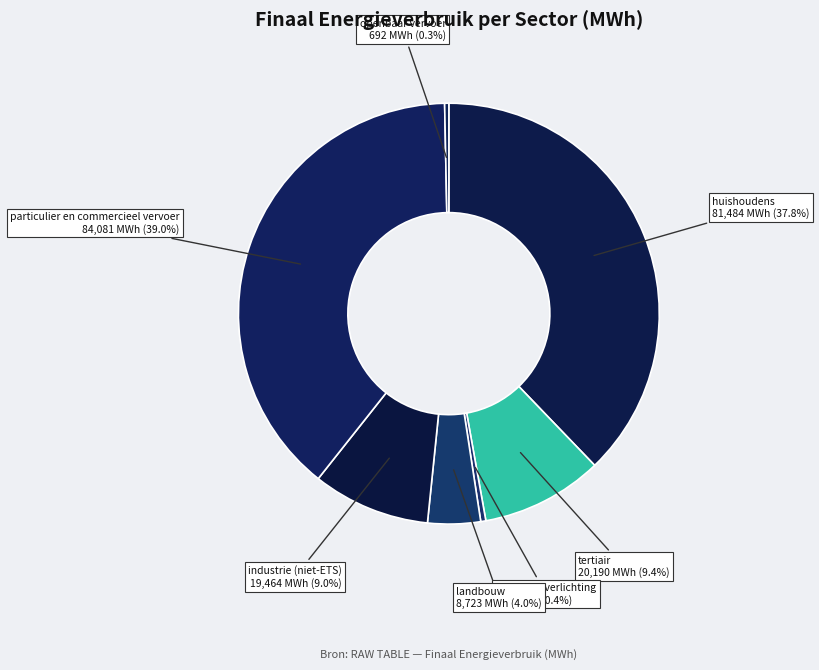

To the nearest percent, what is the difference between the landbouw and tertiair slice percentages?

5%